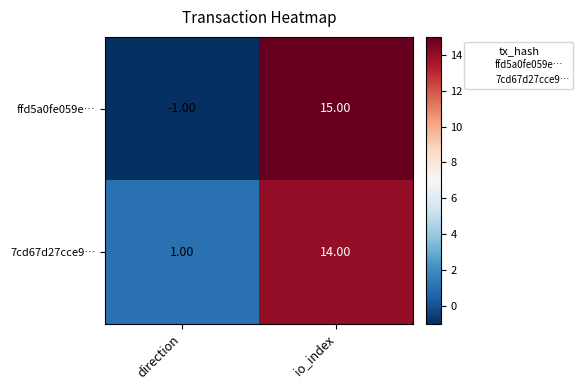

How many negative values does the ffd5a0fe059e… series have?

1